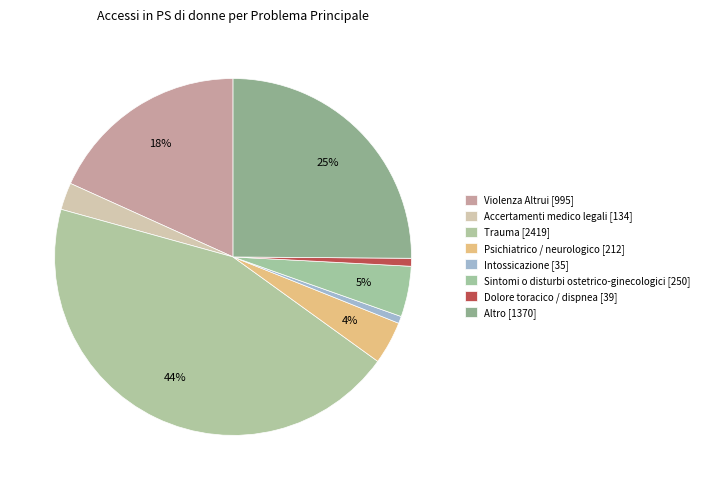

Count the number of slices in the pie.

8